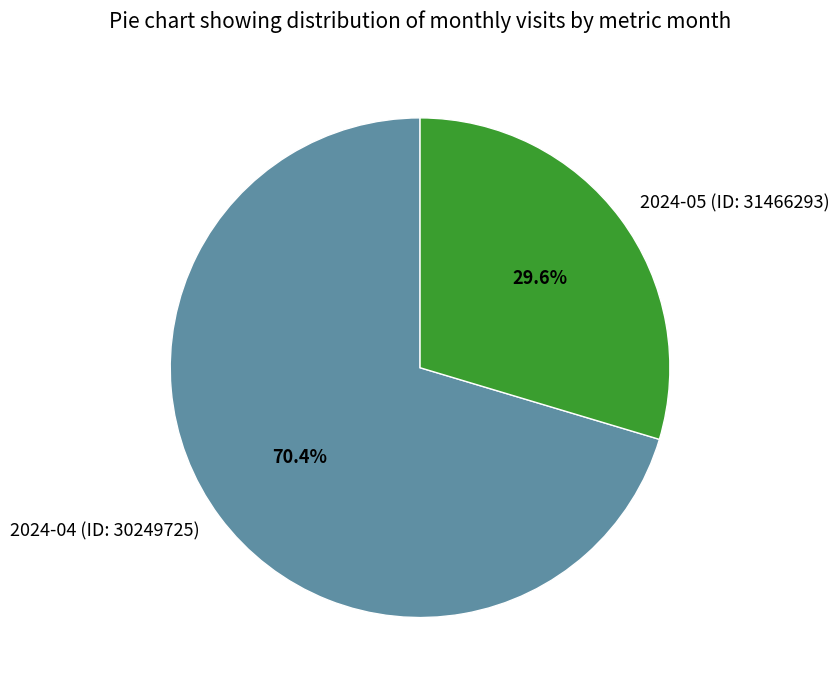

The 2024-04 (ID: 30249725) slice represents 70% of the pie. True or false?

True